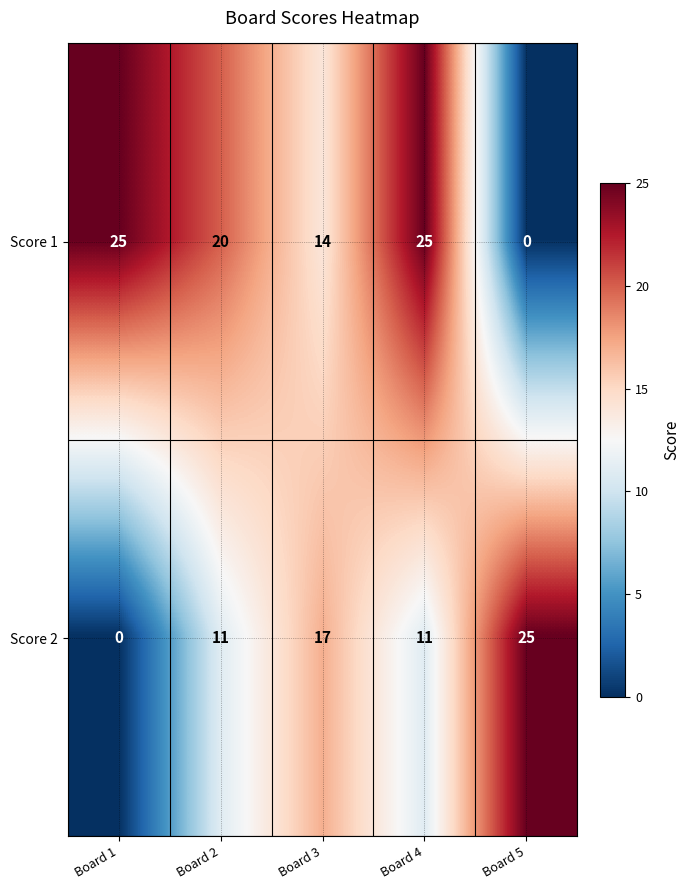

Which series changed the most between Board 1 and Board 3?

Score 2